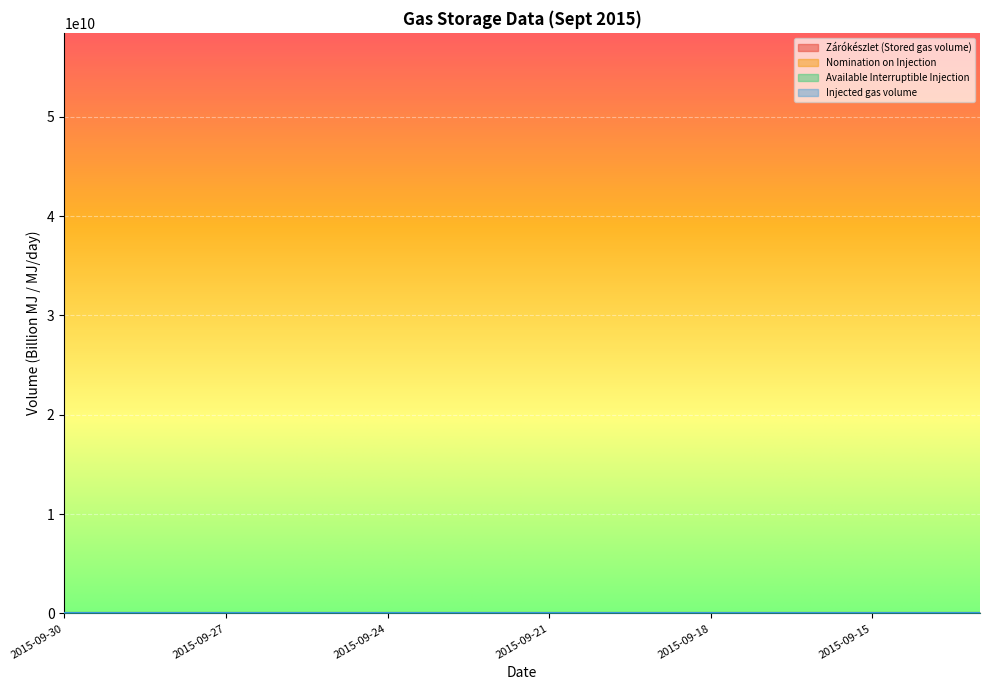

Reading left to right, what are all the values shown in this chart?

Zárókészlet (Stored gas volume): 55.7	55.5	55.4	55.2	55.1	54.9	54.7	54.4	54.2	54.0	53.8	53.6	53.4	53.2	53.0	52.8	52.6	52.5
Nomination on Injection: 0.1	0.1	0.2	0.2	0.2	0.2	0.2	0.2	0.2	0.2	0.2	0.2	0.2	0.2	0.2	0.2	0.2	0.2
Available Interruptible Injection: 0.3	0.3	0.2	0.2	0.2	0.2	0.2	0.2	0.2	0.2	0.2	0.2	0.2	0.2	0.2	0.2	0.2	0.2
Injected gas volume: 0.1	0.1	0.2	0.2	0.2	0.2	0.2	0.2	0.2	0.2	0.2	0.2	0.2	0.2	0.2	0.2	0.2	0.2